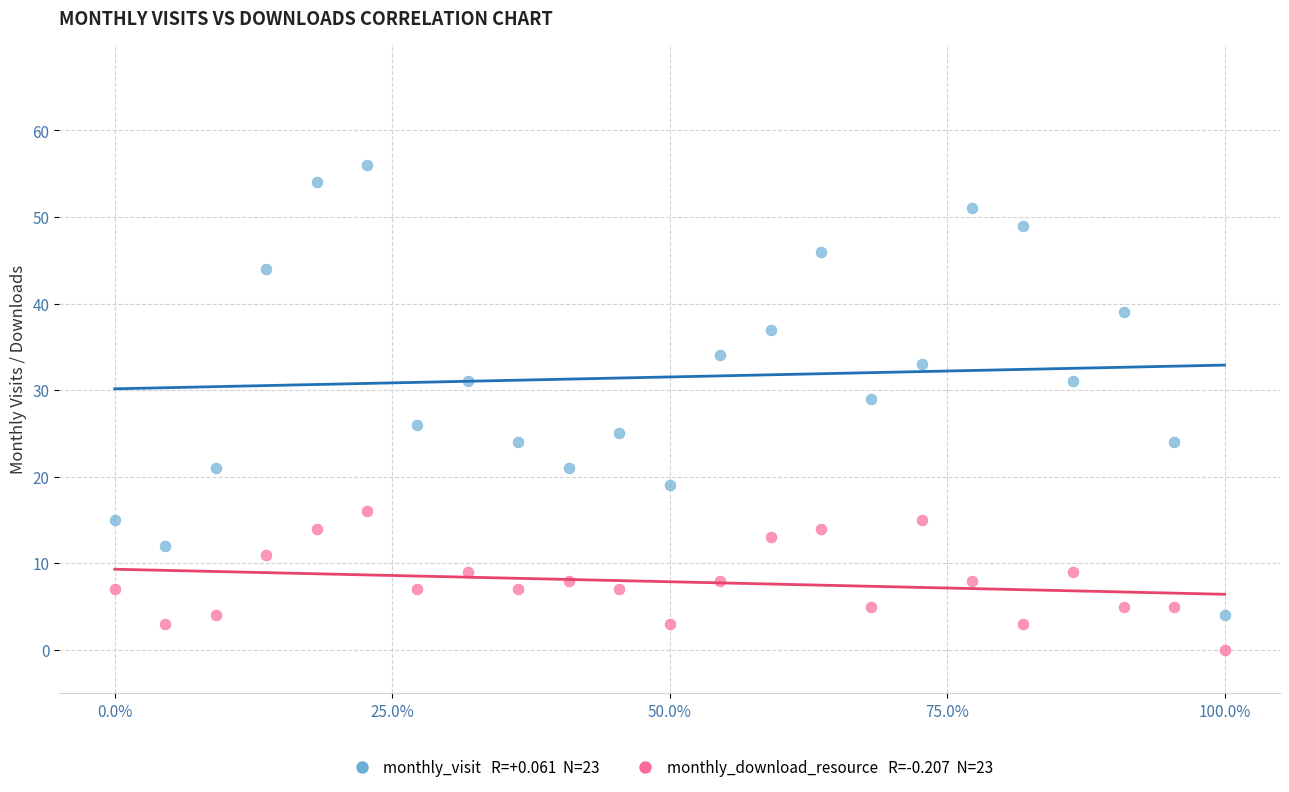

Across all data points, what is the range of Y values (max minus min)?

56